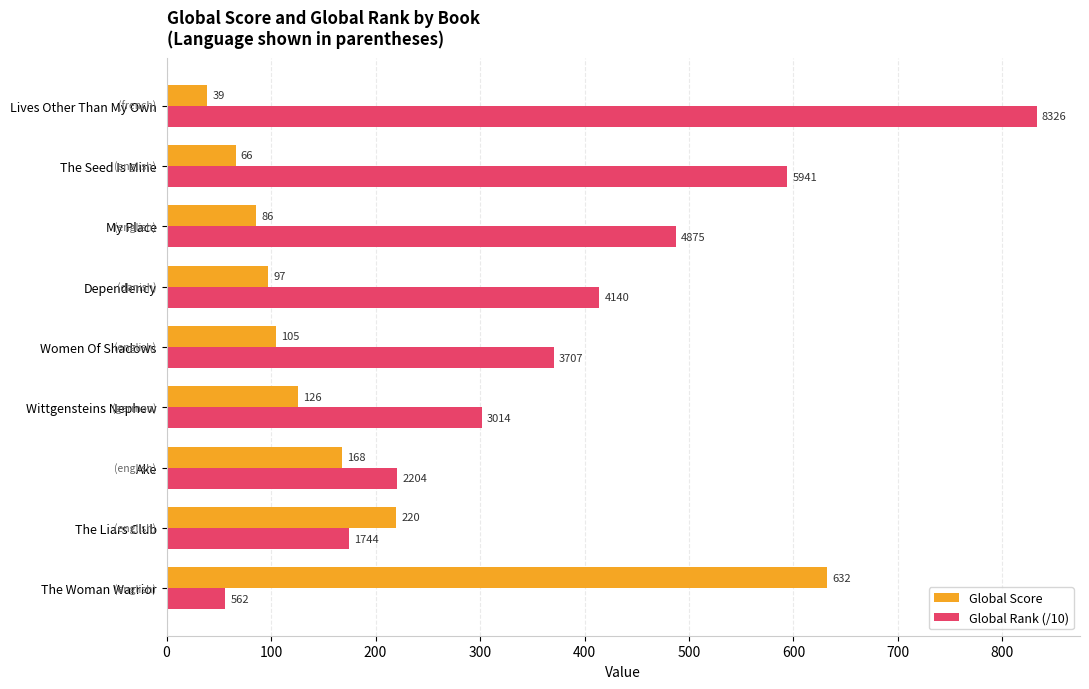

What is the minimum value for Global Score?

39.0